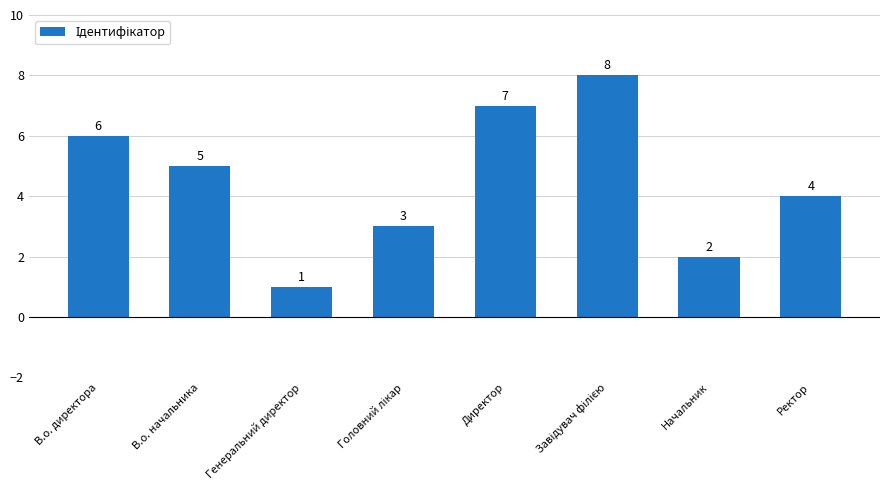

What is the label of the 1st bar from the right?

Ректор